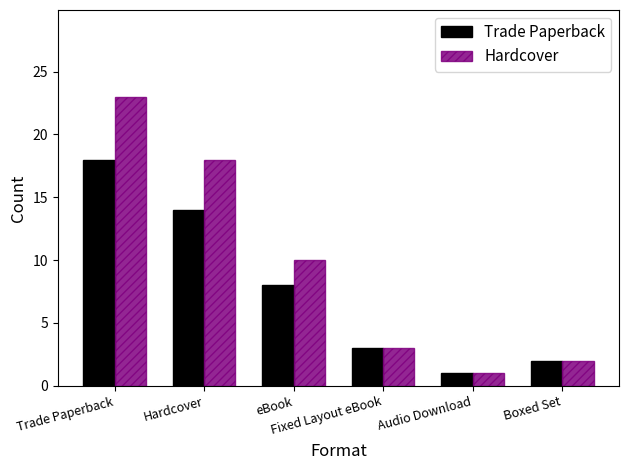

Count the number of data series in this chart.

2